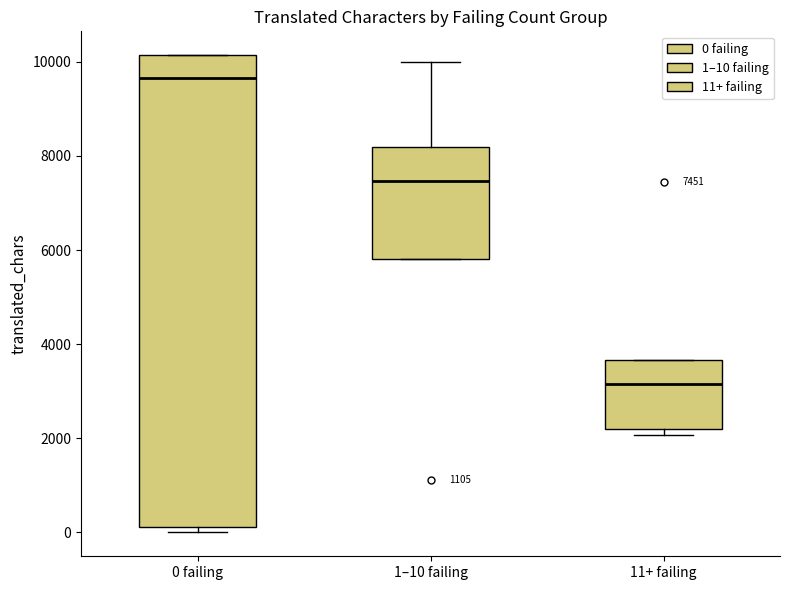

Which box has the highest median line?

0 failing